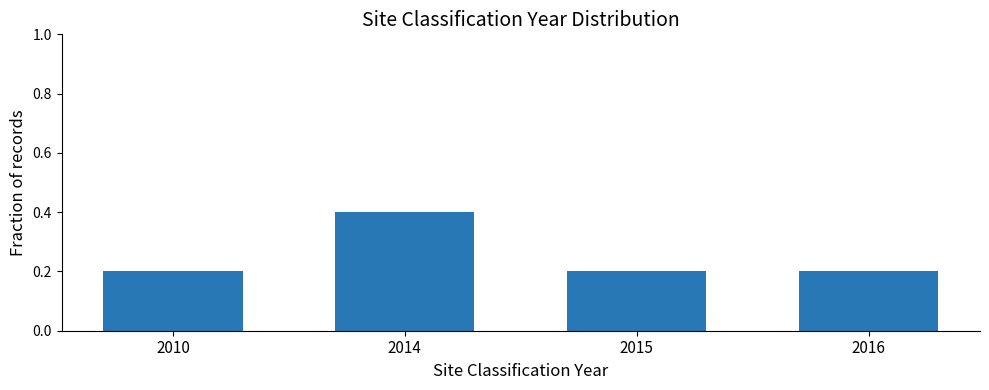

The chart shows a value of 0.1 at 2016. True or false?

False